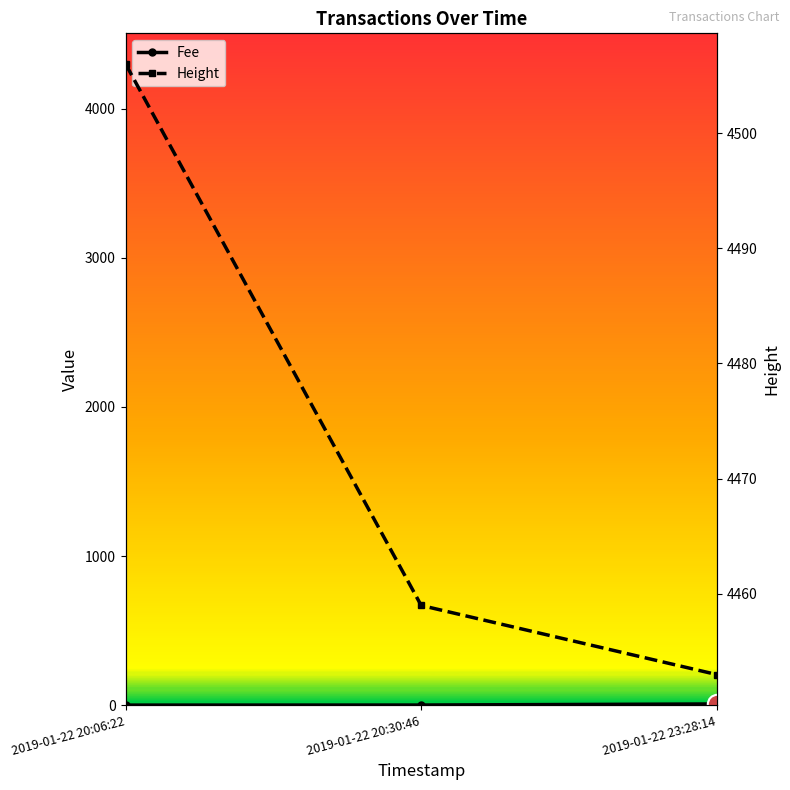

The value of Fee at 2019-01-22 20:06:22 is 0.1. True or false?

True